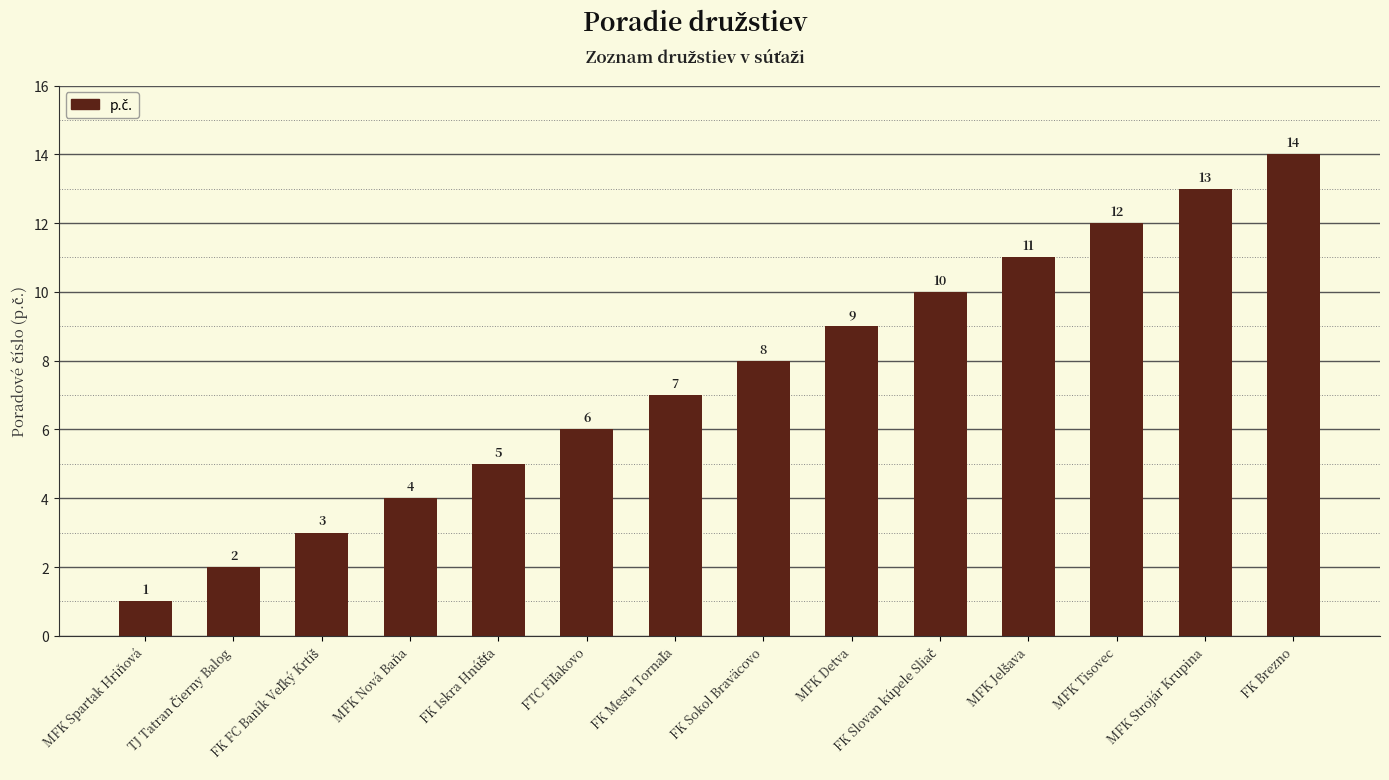

What is the label of the 12th bar from the left?

MFK Tisovec